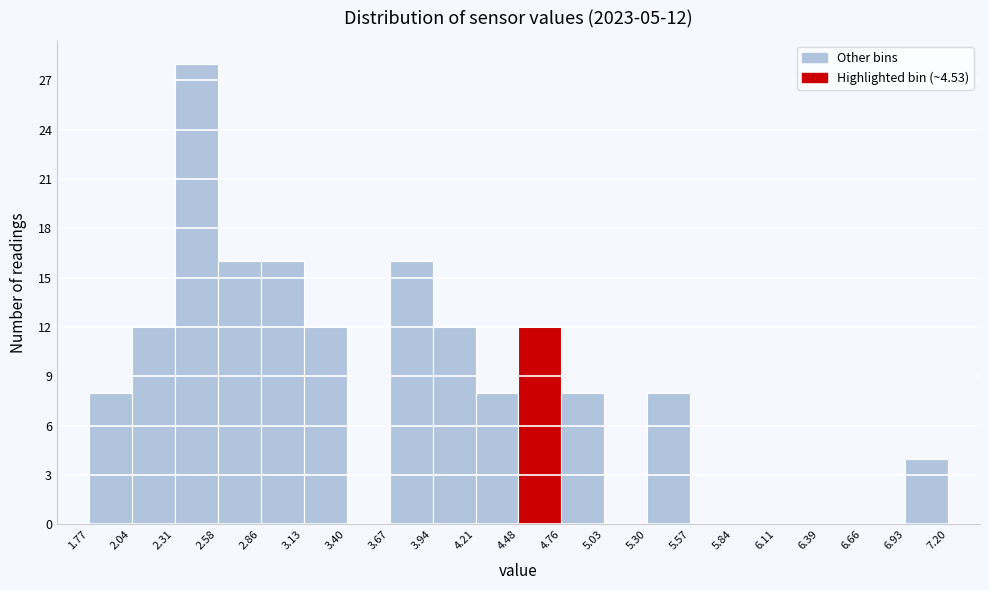

Which range on the x-axis has the tallest bar?

2.31 to 2.58